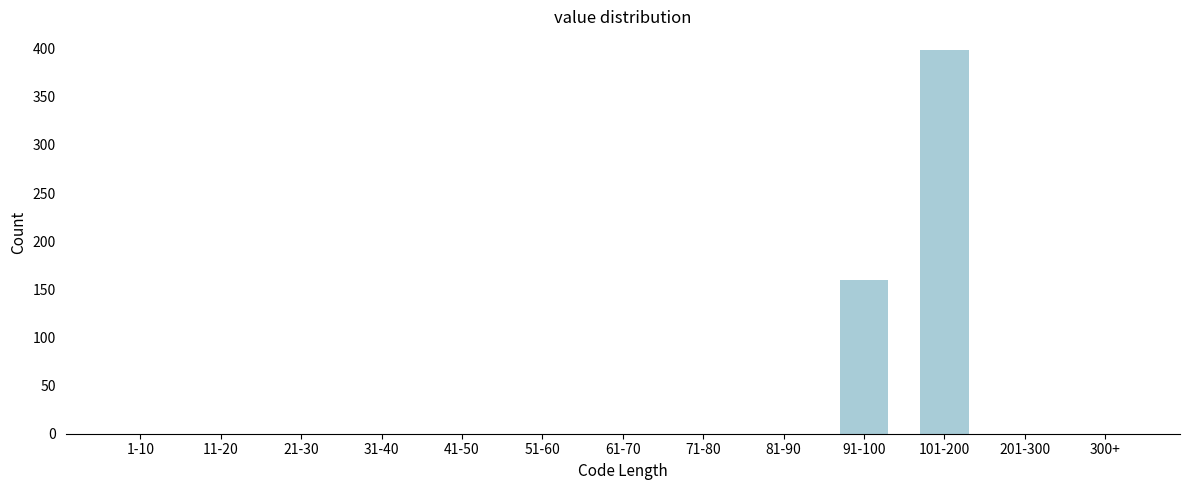

Reading left to right, transcribe all the data shown in this chart.

1-10=0	11-20=0	21-30=0	31-40=0	41-50=0	51-60=0	61-70=0	71-80=0	81-90=0	91-100=160	101-200=398	201-300=0	300+=0